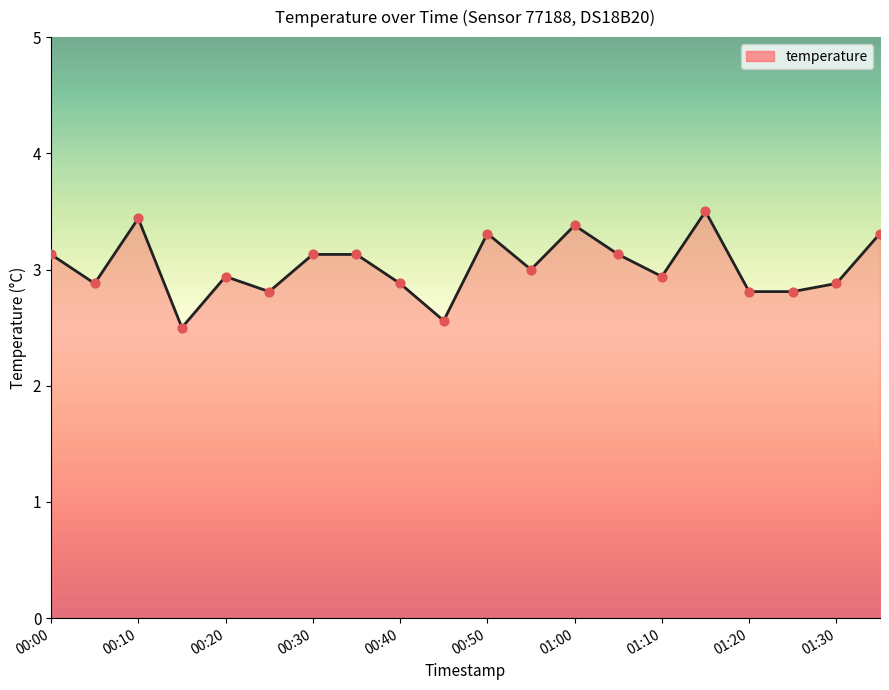

What is the minimum value shown in the chart?

2.5